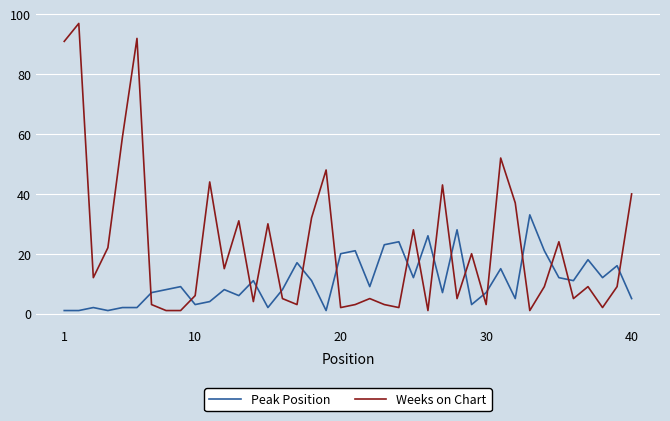

Which series has the largest total across all categories?

Weeks on Chart